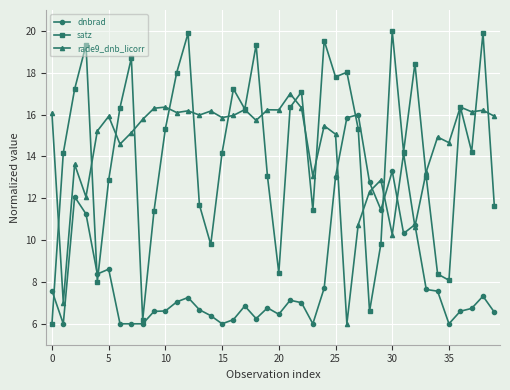

Rank the series by their maximum value, from highest to lowest.

satz, rade9_dnb_licorr, dnbrad